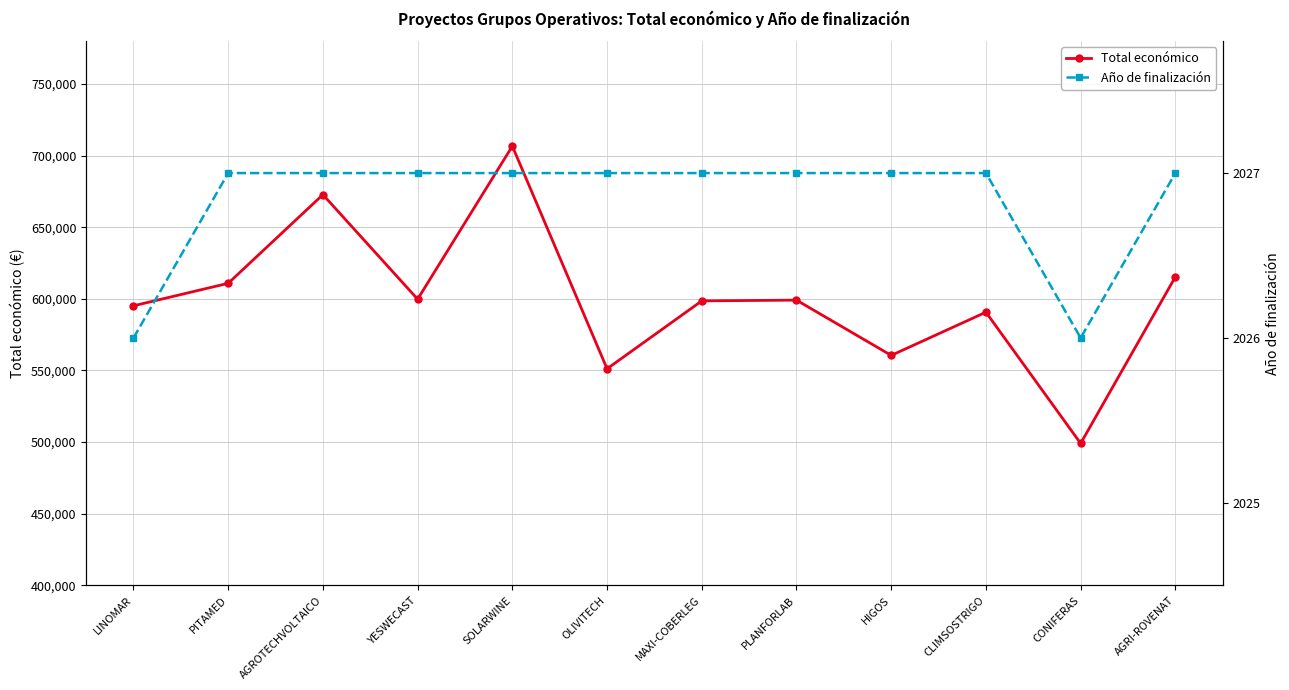

At how many categories does at least one series exceed 420434?

12